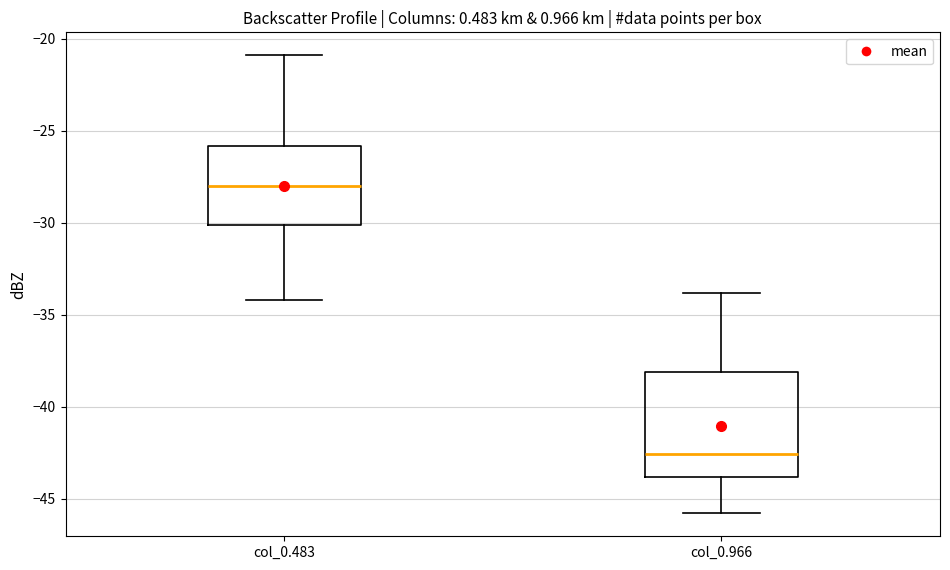

Reading left to right, transcribe this box plot: for each box, give where its median line is, the range the box spans, and where its two whiskers end, as read against the y-axis. The values are not printed on the chart, so give them approximately, as read against the axis.

col_0.483: median -28.0, box -30.0 to -26.0, whiskers -34.0 to -21.0
col_0.966: median -42.5, box -44.0 to -38.0, whiskers -46.0 to -34.0